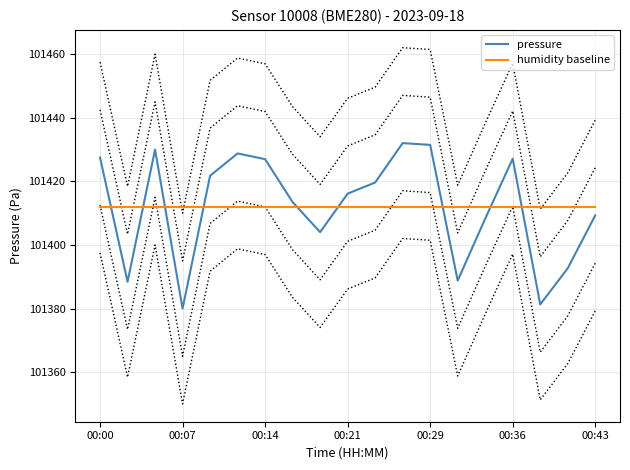

What is the total value across all series at 11?

202844.1